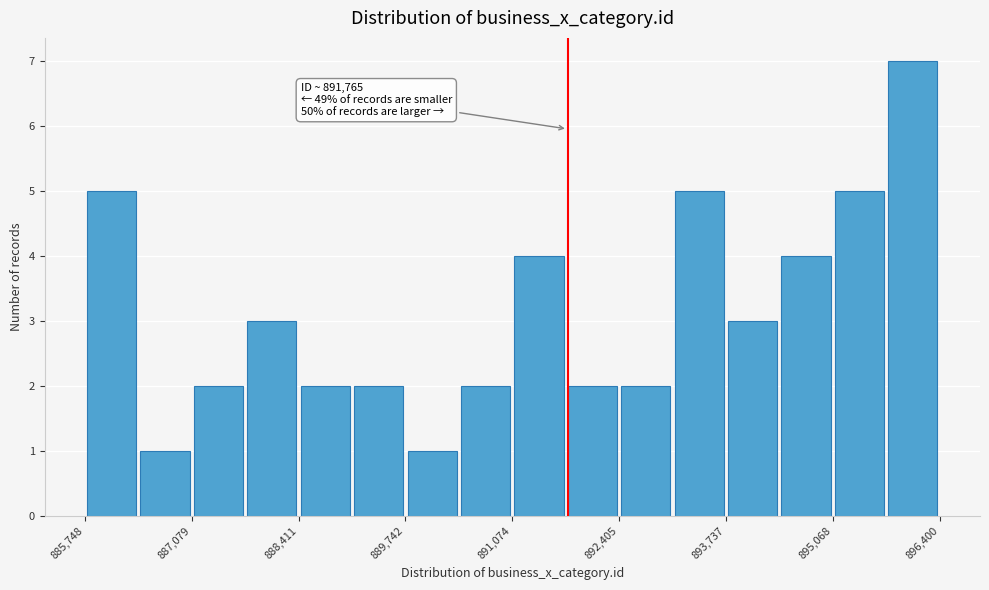

Read against the x-axis, roughly where is the centre of the tallest bar?

896000